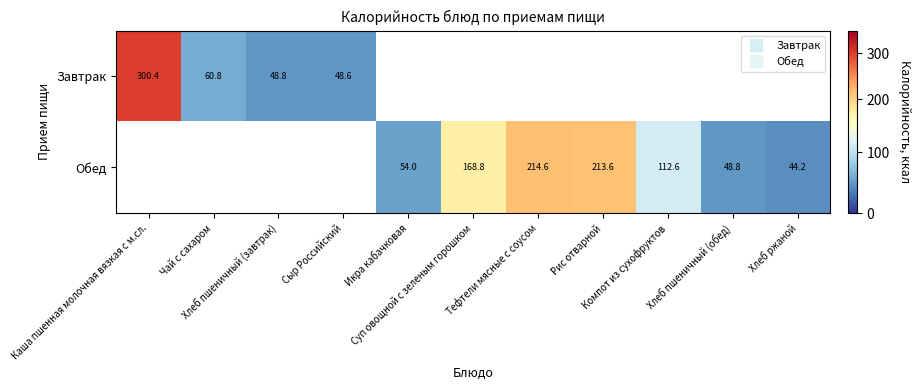

True or false: Завтрак has a value of 17.2 at Сыр Российский.

False